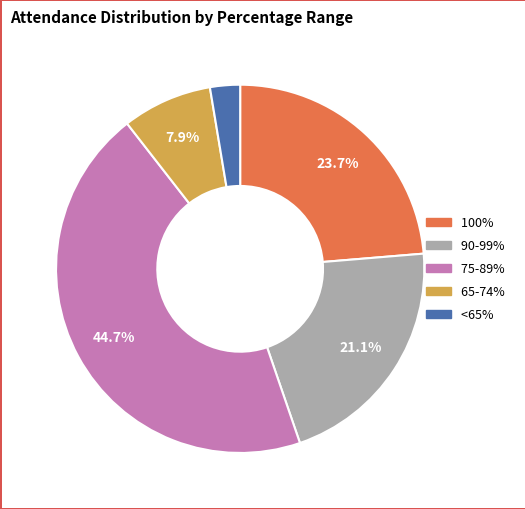

Does any single category account for the majority?

No